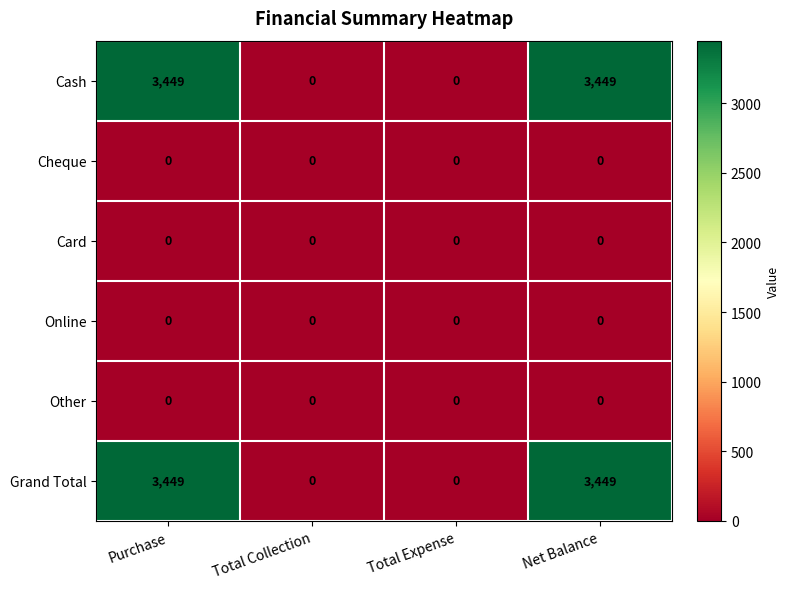

Reading left to right, what are all the values shown in this chart?

Cash: Purchase=3449	Total Collection=0	Total Expense=0	Net Balance=3449
Cheque: Purchase=0	Total Collection=0	Total Expense=0	Net Balance=0
Card: Purchase=0	Total Collection=0	Total Expense=0	Net Balance=0
Online: Purchase=0	Total Collection=0	Total Expense=0	Net Balance=0
Other: Purchase=0	Total Collection=0	Total Expense=0	Net Balance=0
Grand Total: Purchase=3449	Total Collection=0	Total Expense=0	Net Balance=3449